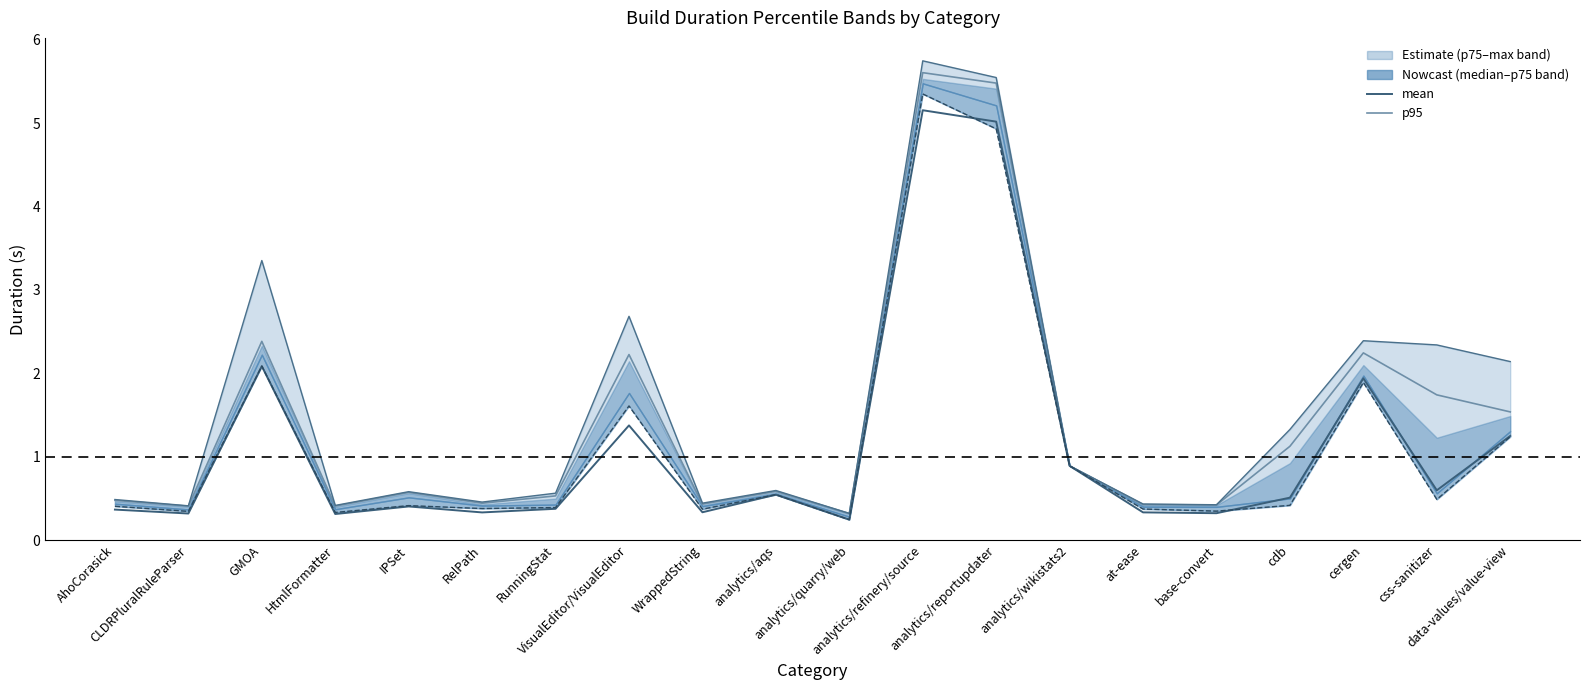

Where is mean nearest to the value 2?

cergen